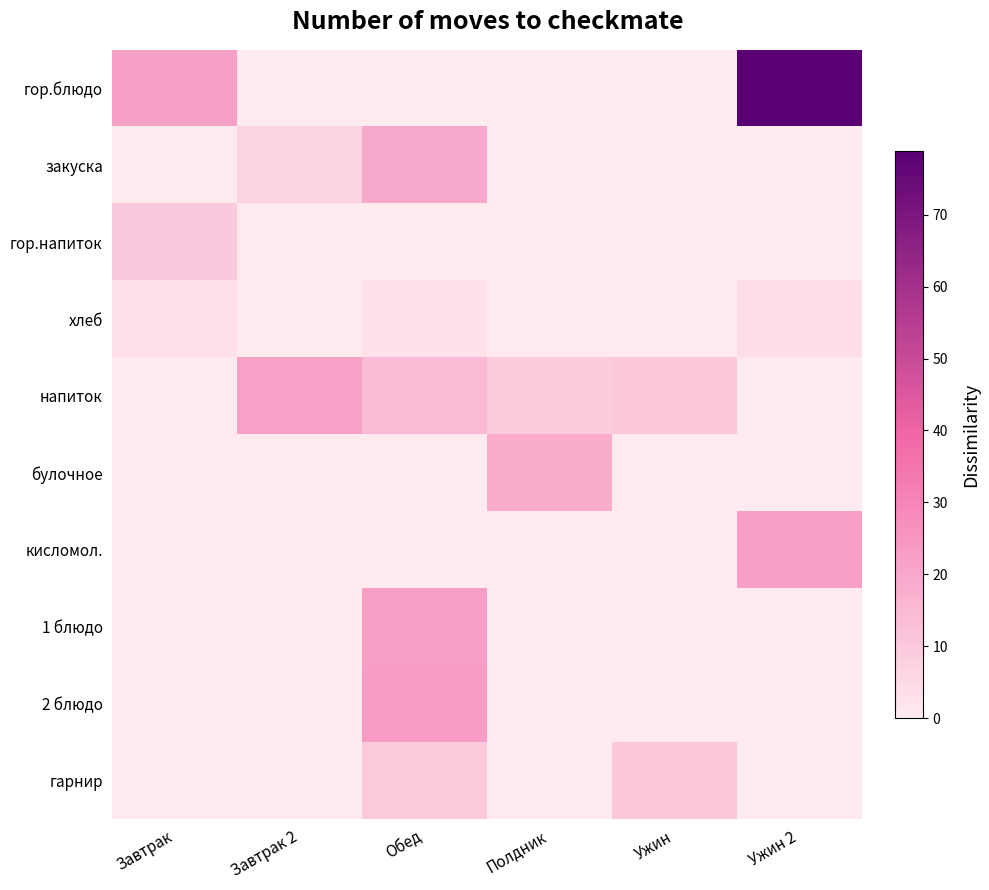

Reading left to right, extract all data points from this chart.

гор.блюдо: Завтрак=22.0	Завтрак 2=0.0	Обед=0.0	Полдник=0.0	Ужин=0.0	Ужин 2=78.9
закуска: Завтрак=0.0	Завтрак 2=7.0	Обед=19.8	Полдник=0.0	Ужин=0.0	Ужин 2=0.0
гор.напиток: Завтрак=10.1	Завтрак 2=0.0	Обед=0.0	Полдник=0.0	Ужин=0.0	Ужин 2=0.0
хлеб: Завтрак=3.0	Завтрак 2=0.0	Обед=3.0	Полдник=0.0	Ужин=0.0	Ужин 2=4.1
напиток: Завтрак=0.0	Завтрак 2=21.8	Обед=14.4	Полдник=9.4	Ужин=10.2	Ужин 2=0.0
булочное: Завтрак=0.0	Завтрак 2=0.0	Обед=0.0	Полдник=18.7	Ужин=0.0	Ужин 2=0.0
кисломол.: Завтрак=0.0	Завтрак 2=0.0	Обед=0.0	Полдник=0.0	Ужин=0.0	Ужин 2=22.4
1 блюдо: Завтрак=0.0	Завтрак 2=0.0	Обед=22.6	Полдник=0.0	Ужин=0.0	Ужин 2=0.0
2 блюдо: Завтрак=0.0	Завтрак 2=0.0	Обед=23.2	Полдник=0.0	Ужин=0.0	Ужин 2=0.0
гарнир: Завтрак=0.0	Завтрак 2=0.0	Обед=9.6	Полдник=0.0	Ужин=10.2	Ужин 2=0.0